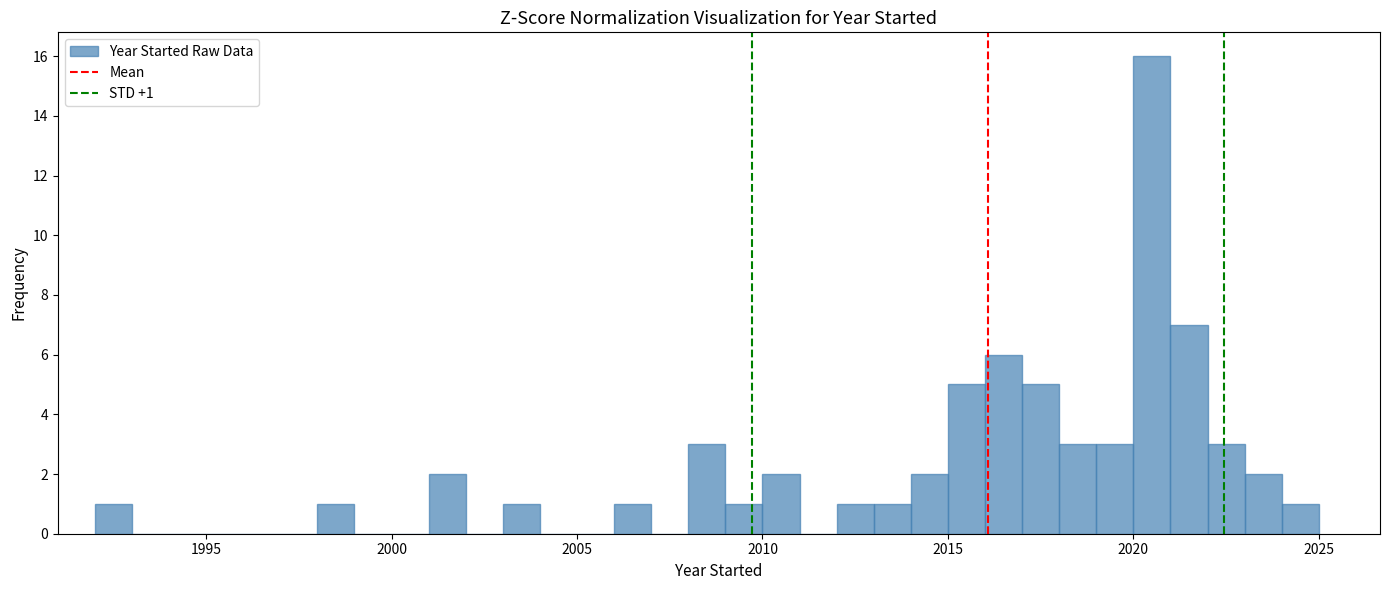

Around what value on the x-axis is the tallest bar? Give the approximate position of its centre, as read against the axis.

2020.5